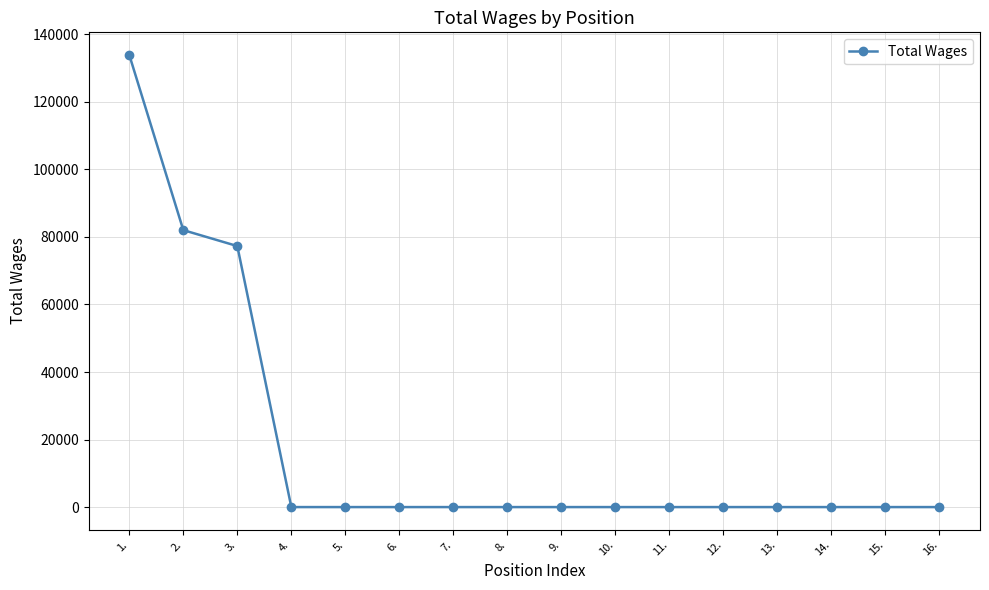

What is the change in value from 3. to 15.?

-77304